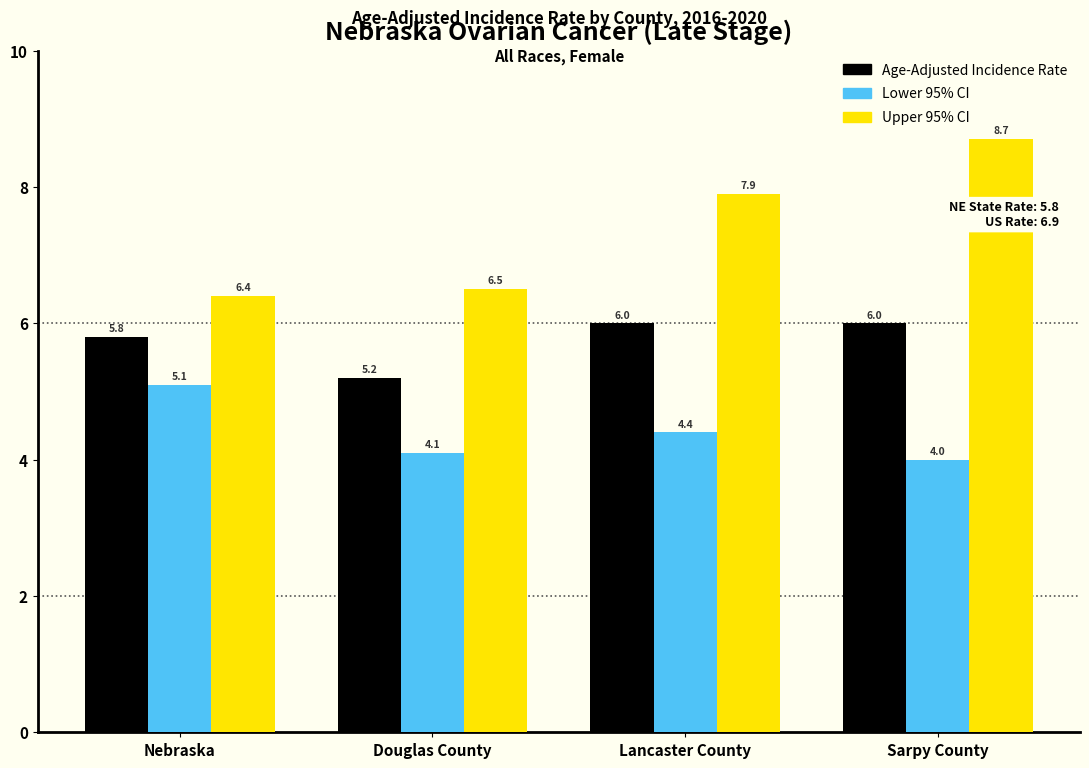

Reading left to right, transcribe all the data shown in this chart.

Age-Adjusted Incidence Rate: 5.8	5.2	6.0	6.0
Lower 95% CI: 5.1	4.1	4.4	4.0
Upper 95% CI: 6.4	6.5	7.9	8.7